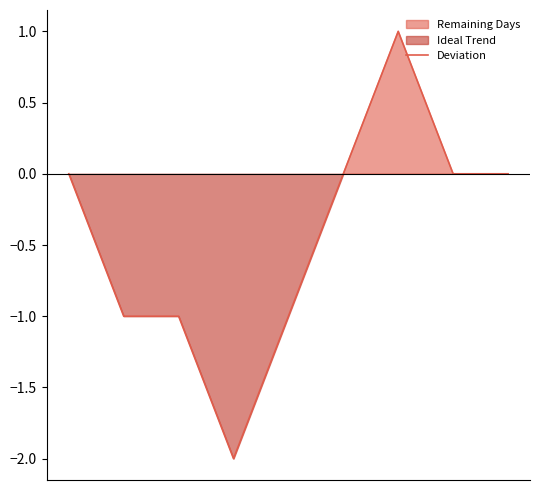

Which has a higher value, 2 or 1?

2